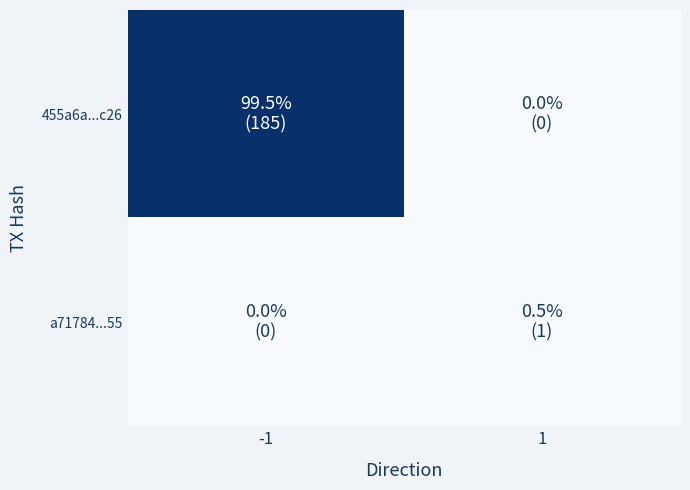

At how many categories does at least one series exceed 127?

1